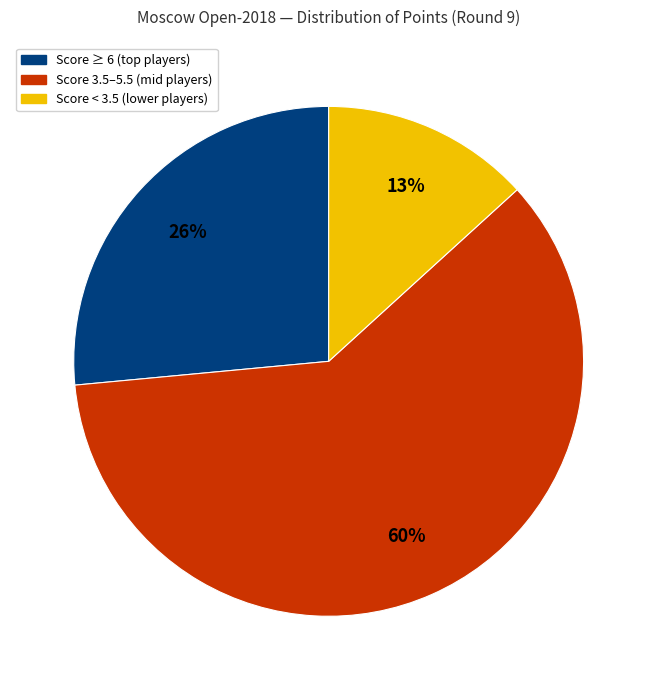

How many segments does this pie chart have?

3